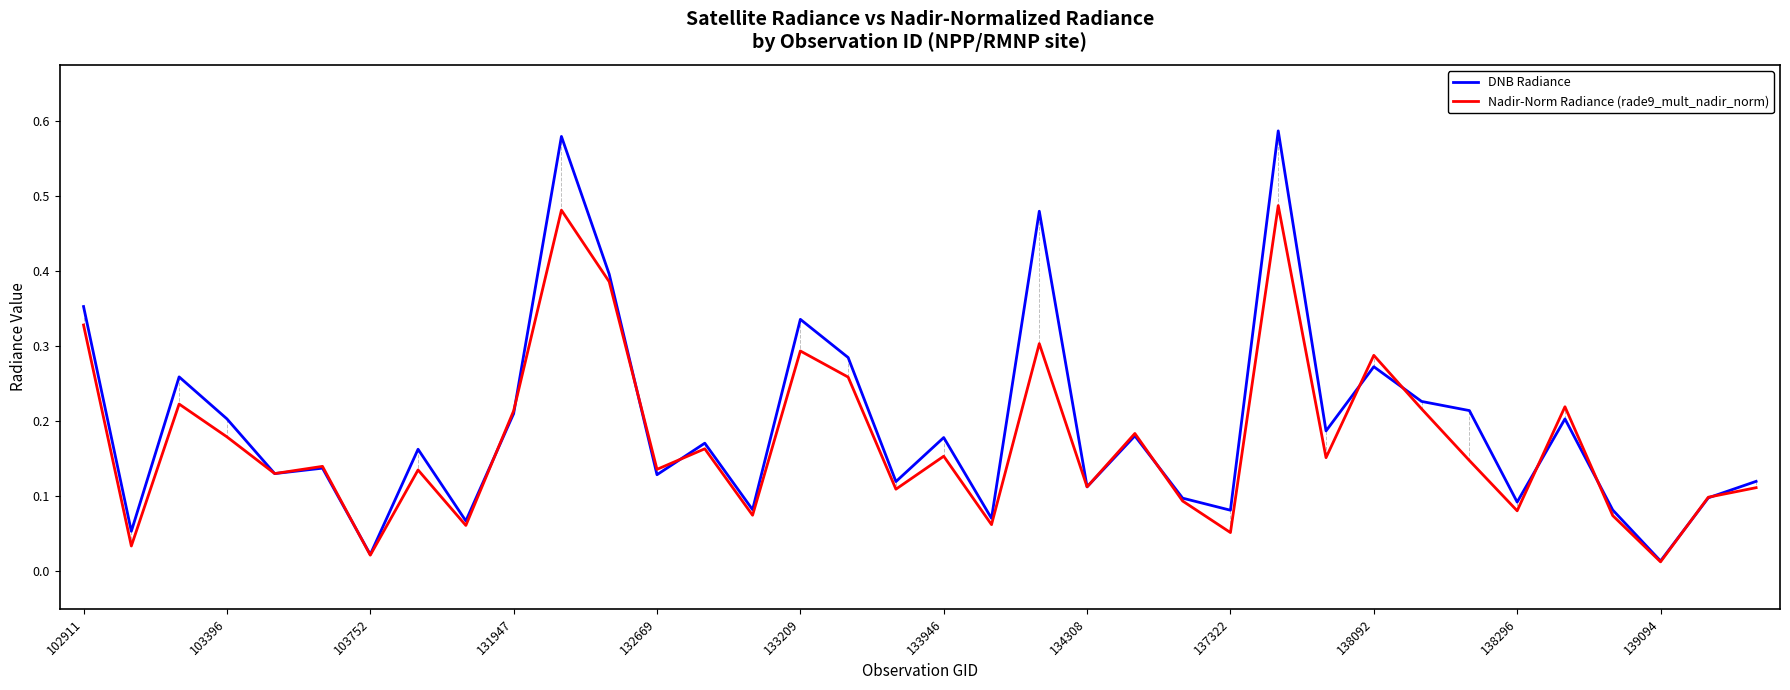

Which series has the widest spread of values?

DNB Radiance